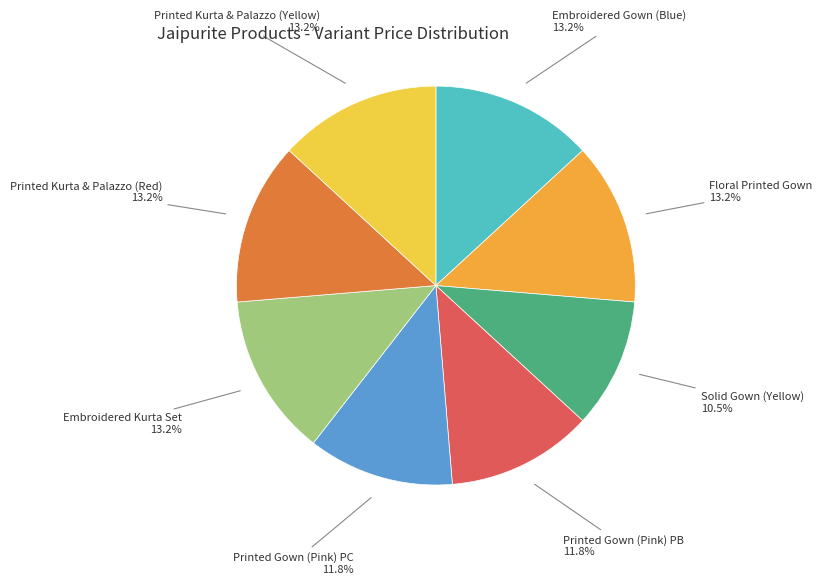

Count the number of slices in the pie.

8